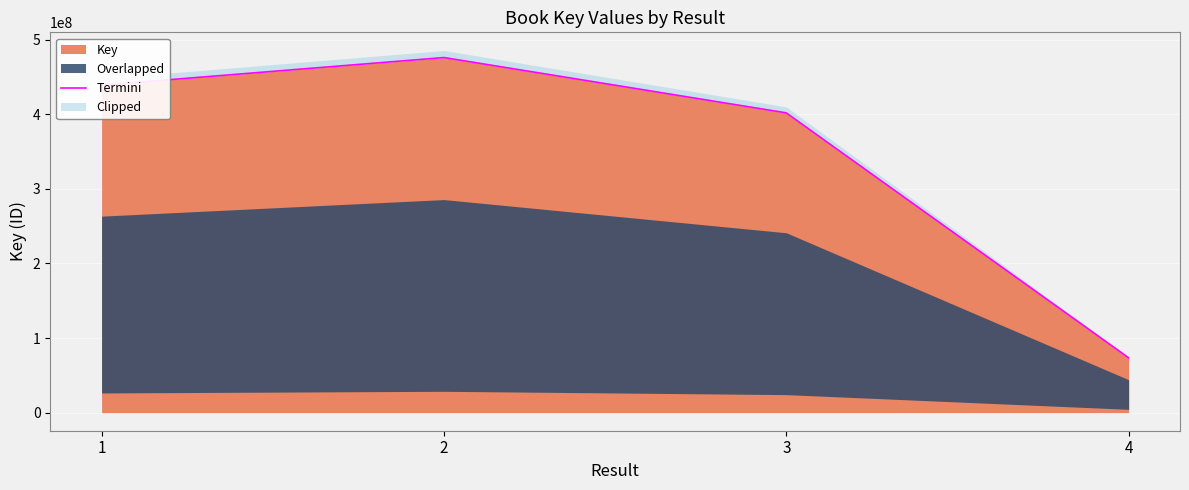

What is the difference between the values at 4 and 3?

328349648